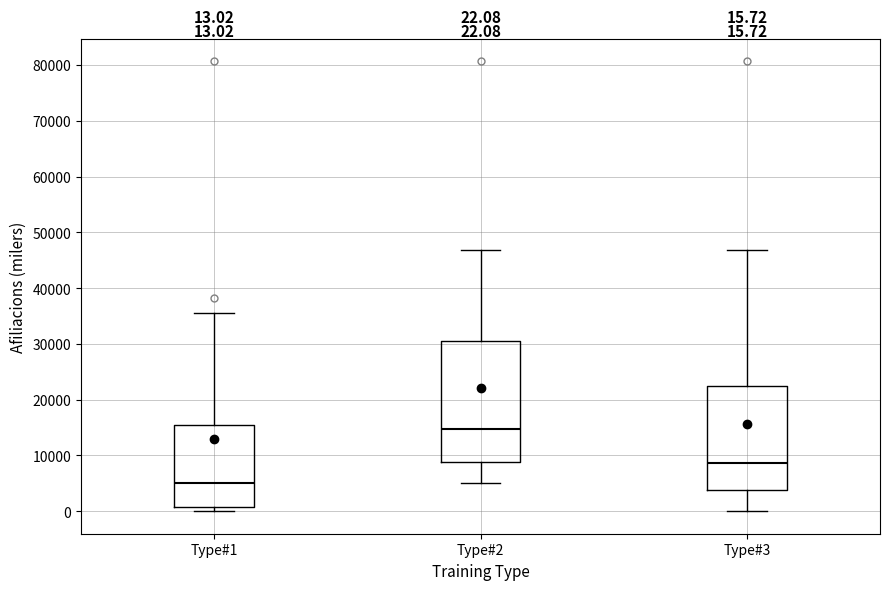

Which box is the tallest, from its lower edge to its upper edge?

Type#2